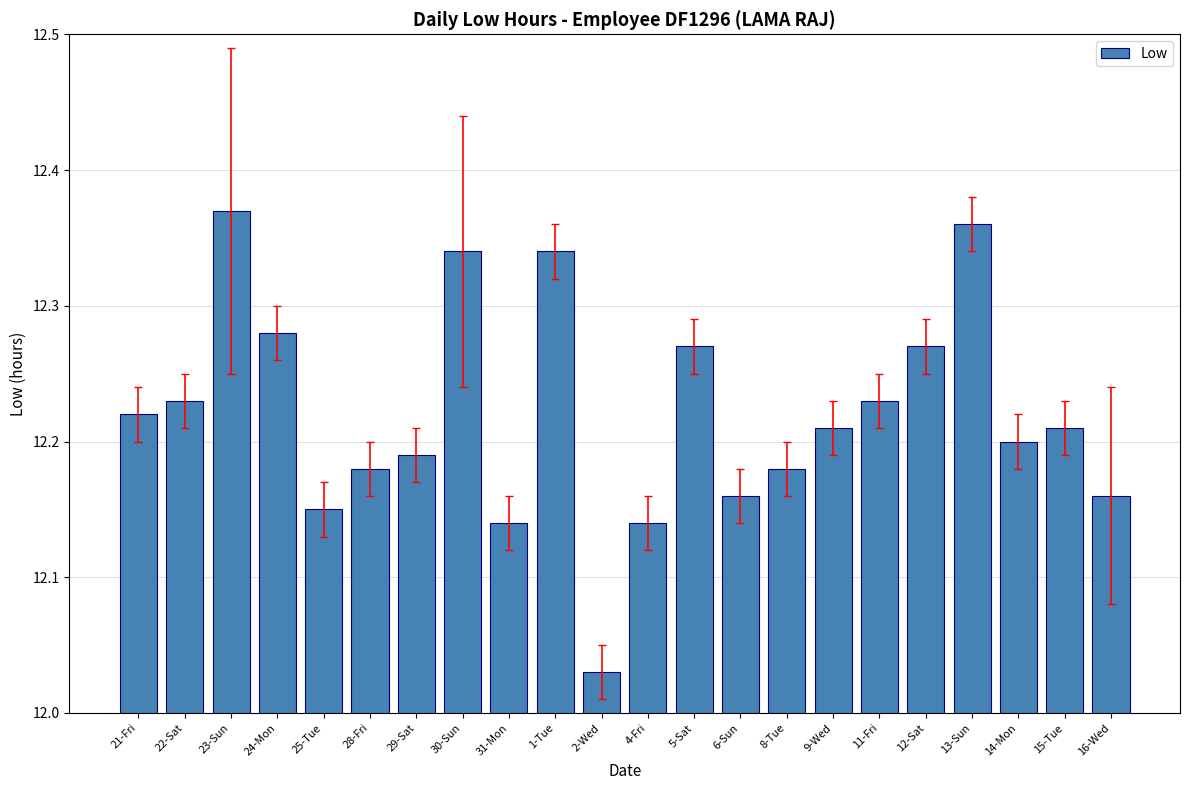

What is the sum of all values?

268.9